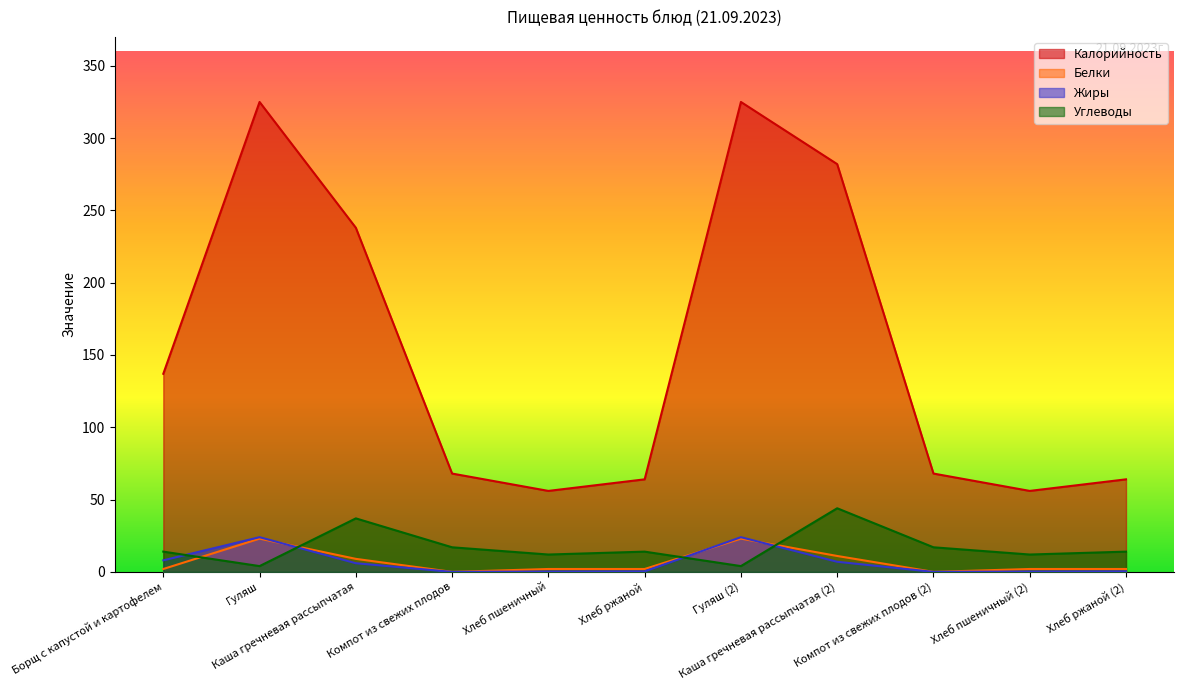

What is the label of the 10th point from the left?

Хлеб пшеничный (2)